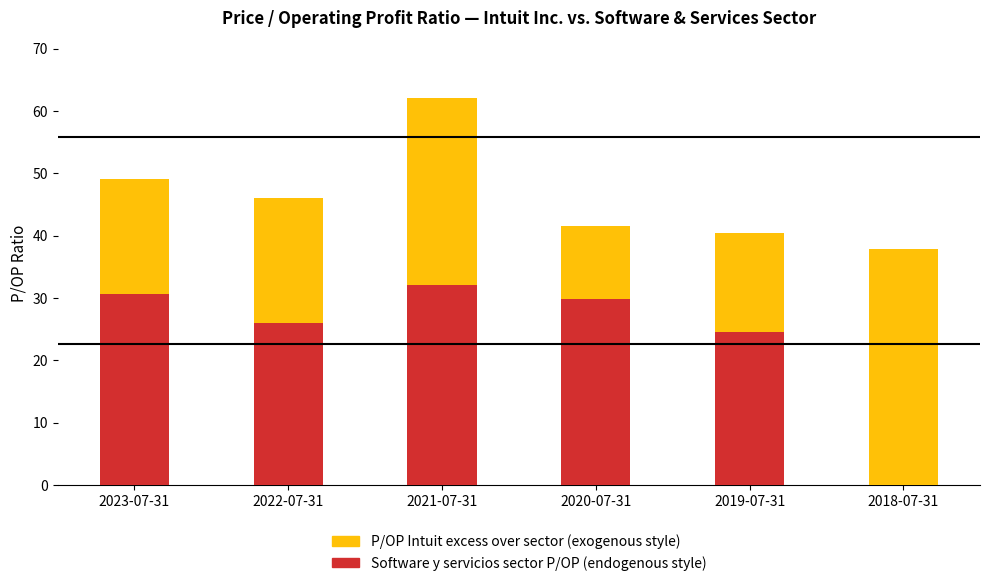

At which category is the sum across all series the highest?

2021-07-31